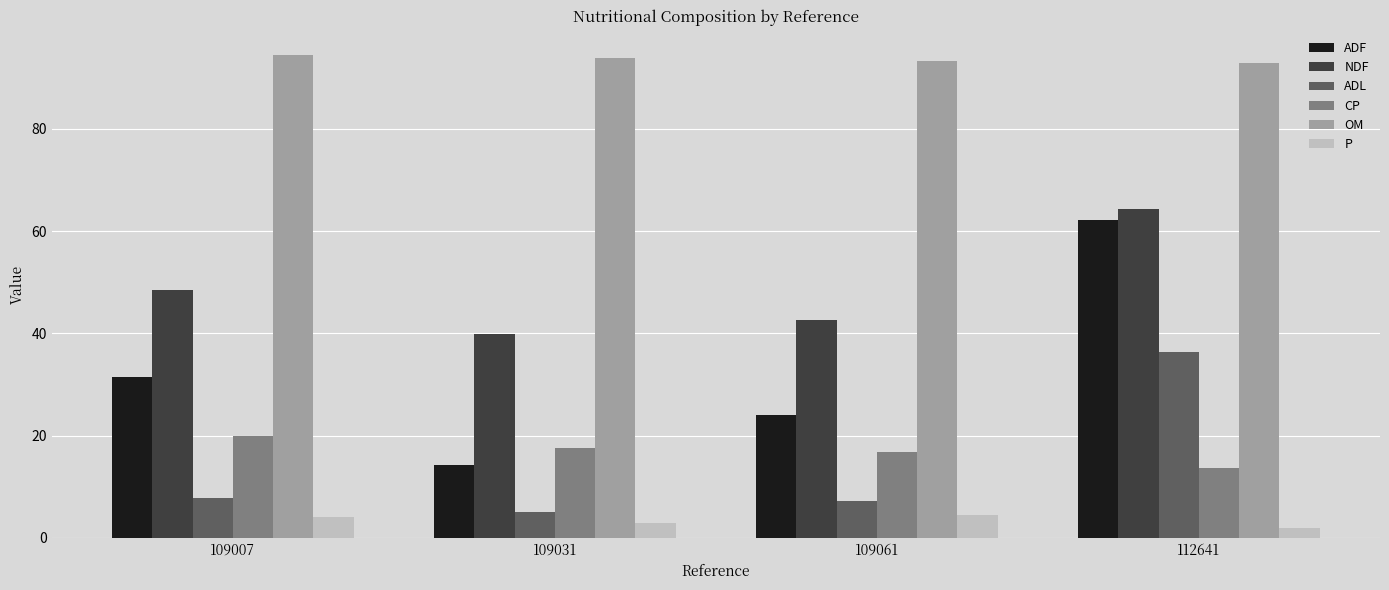

What is the value of the OM bar at the 1st from the left?

94.5